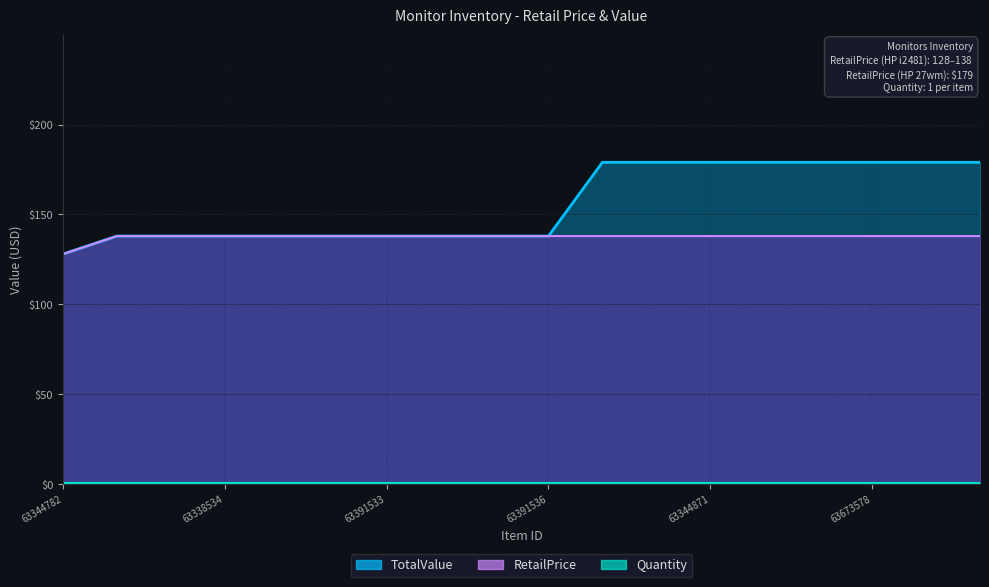

What is the total value across all series at 63391536?

276